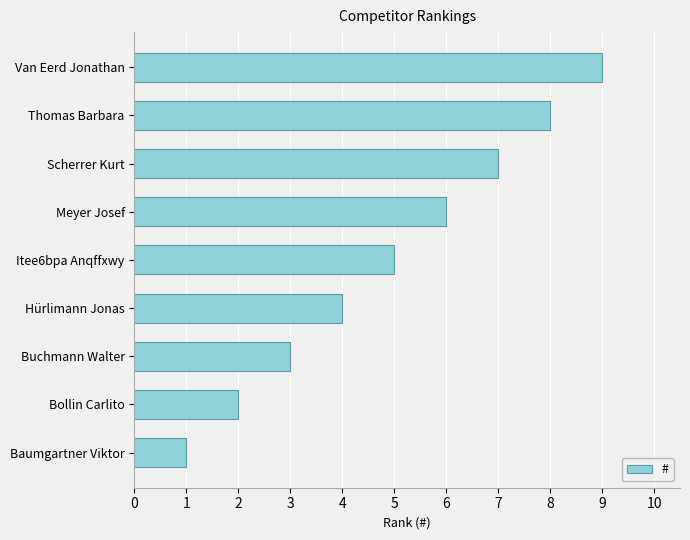

At which label is the value closest to 5?

Itee6bpa Anqffxwy